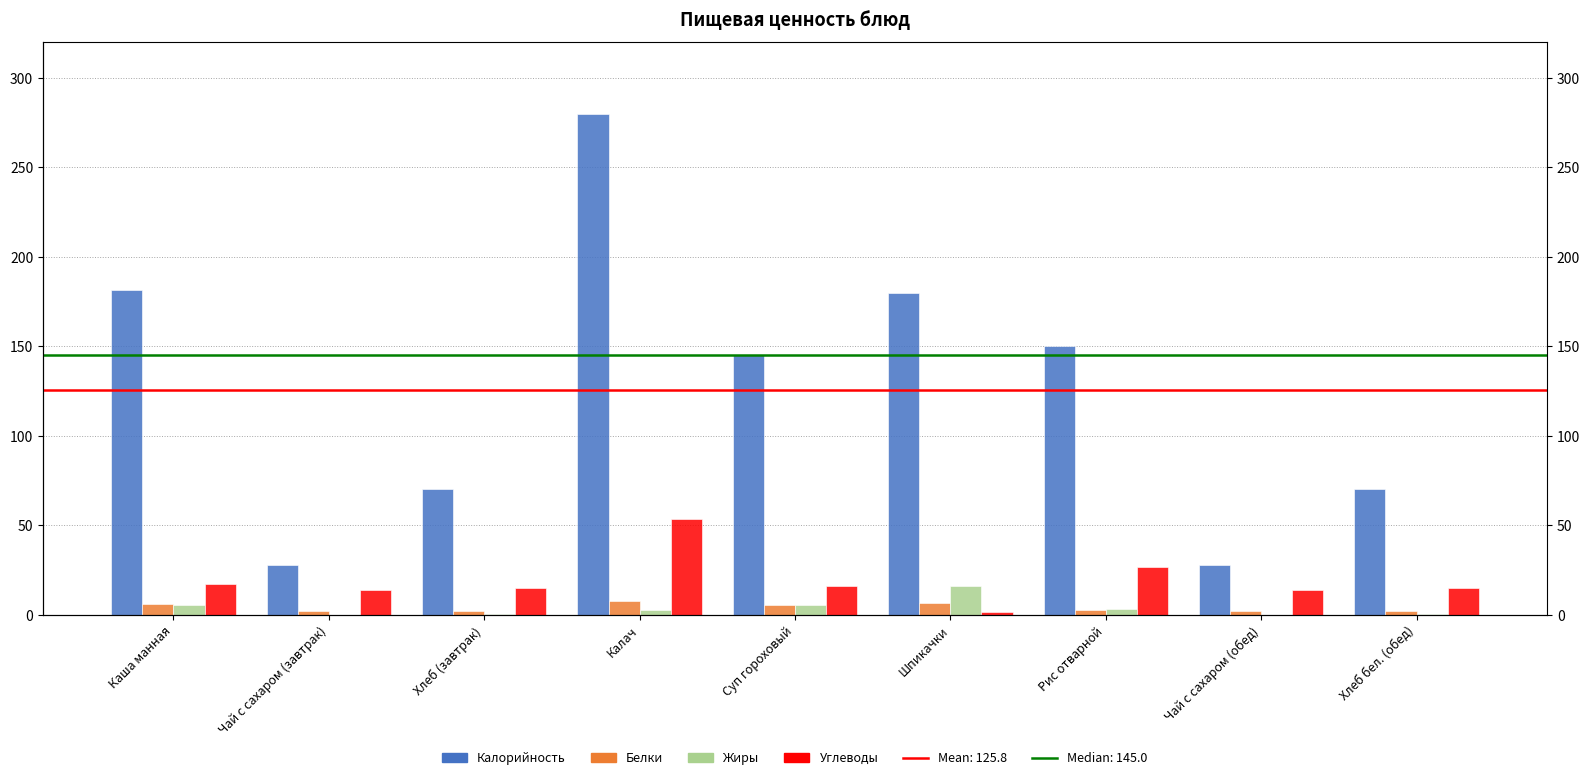

Rank the series at Хлеб бел. (обед) from highest to lowest value.

Калорийность, Углеводы, Белки, Жиры